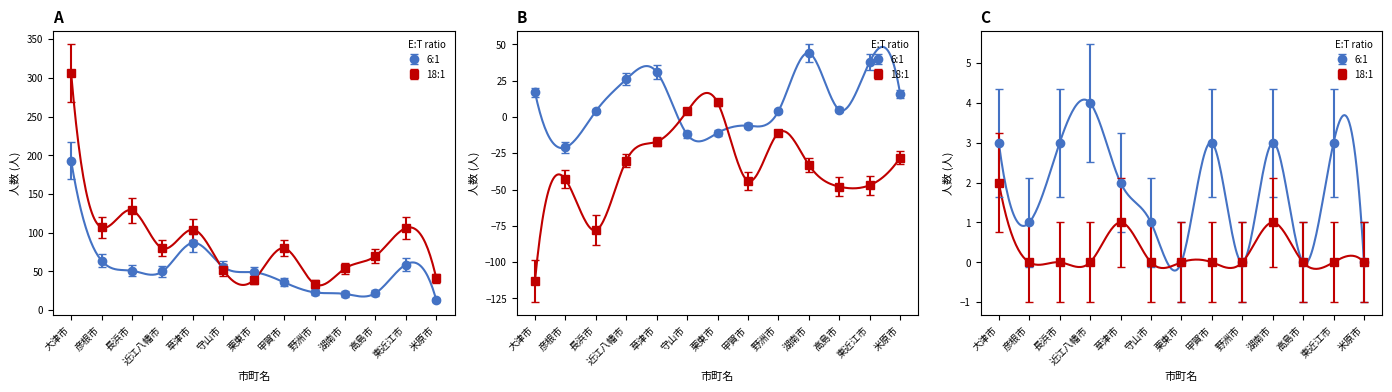

At which category does 実増減_総数 reach its first local peak?

彦根市